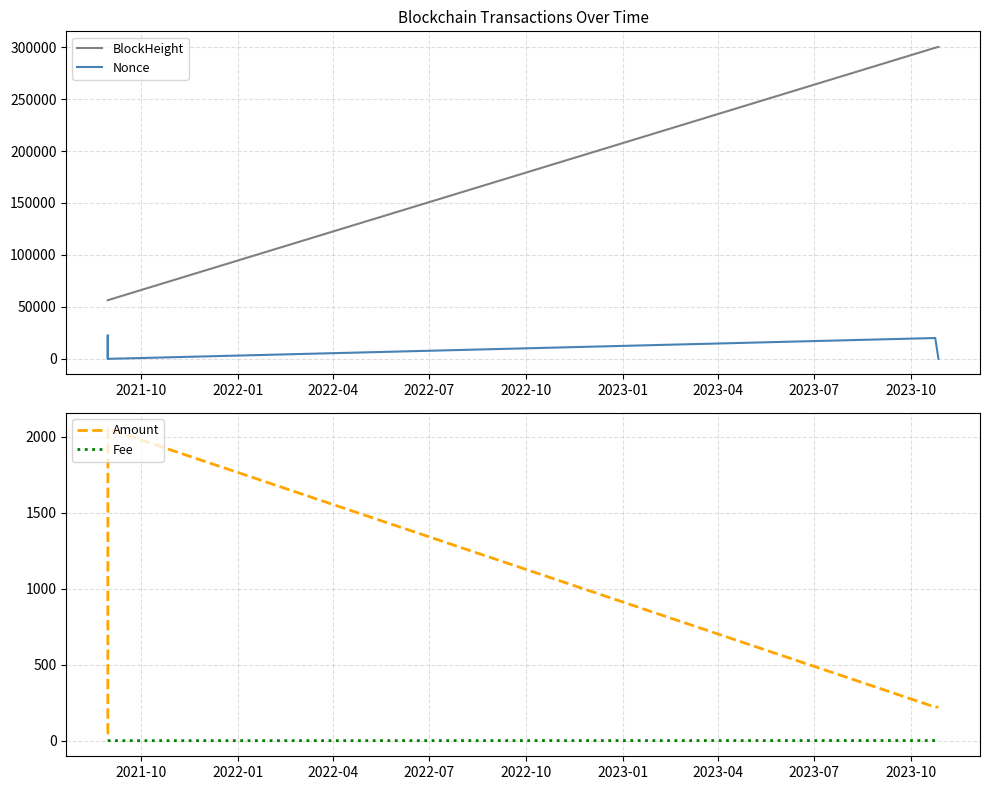

How many series are shown in this chart?

4